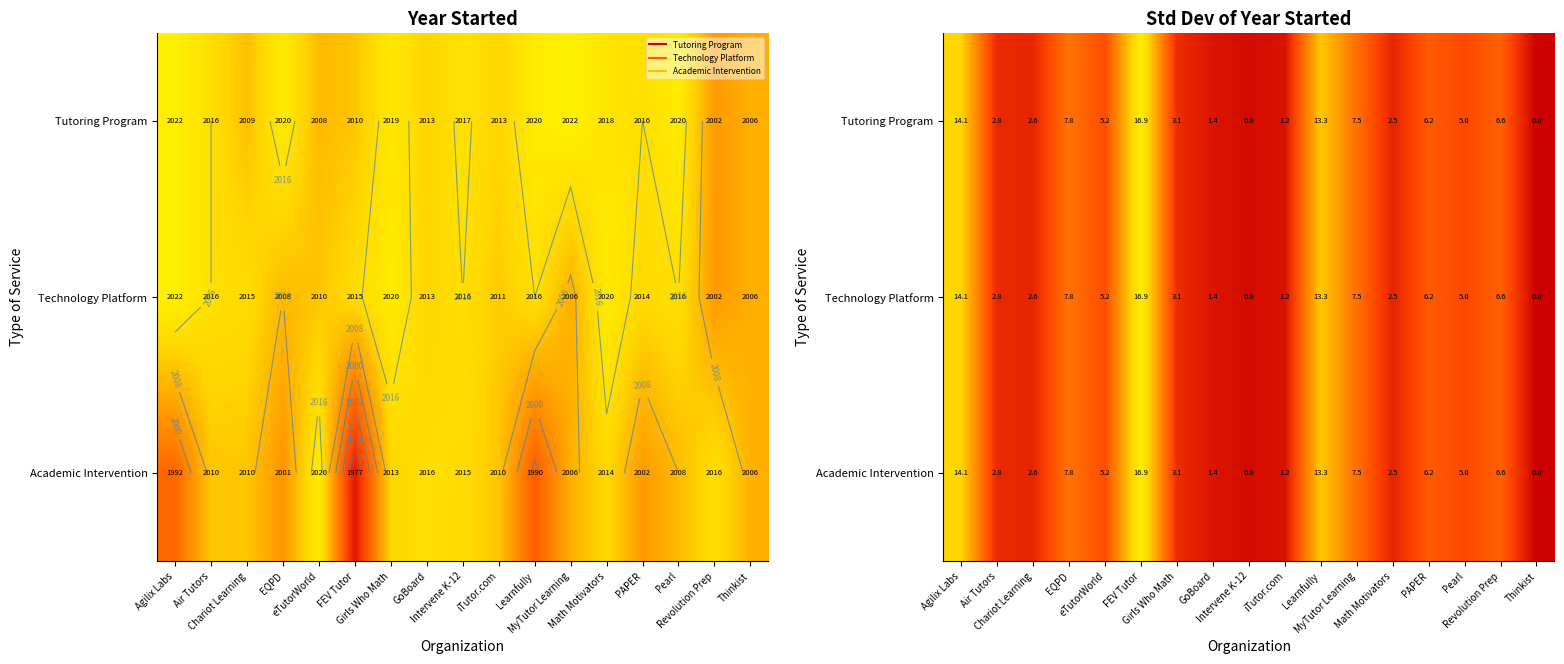

At how many categories does at least one series exceed 1?

15